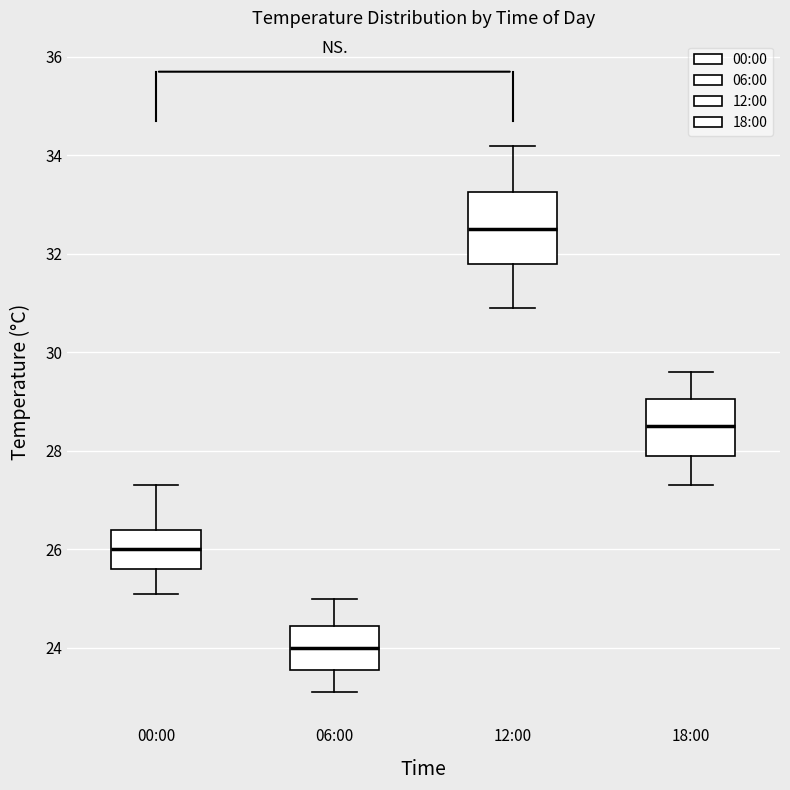

Which box is the tallest, from its lower edge to its upper edge?

12:00